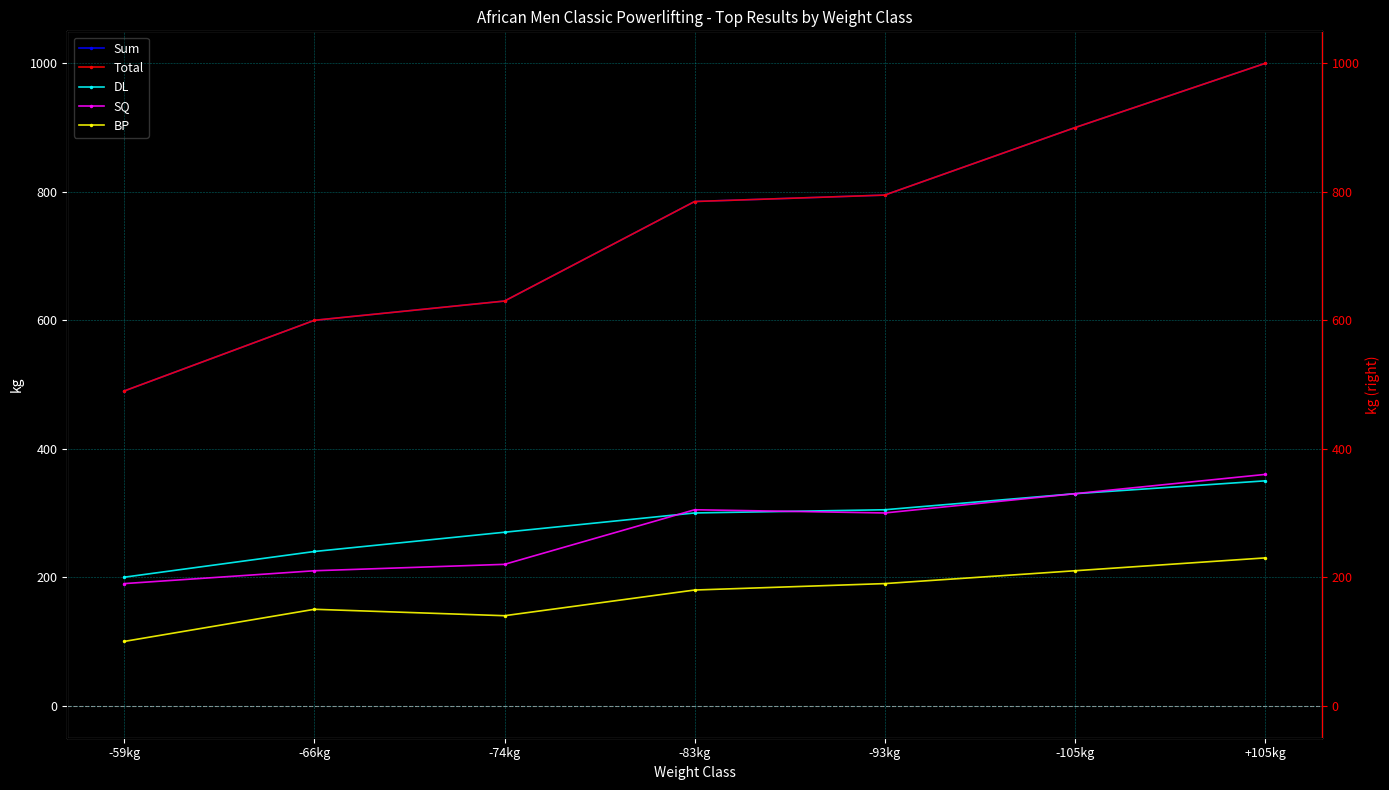

True or false: DL has more than 2 interior local peaks.

False